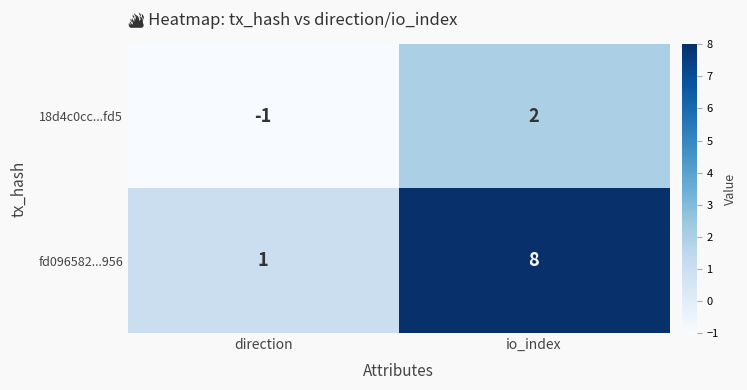

What is the sum of all fd096582...956 values?

9